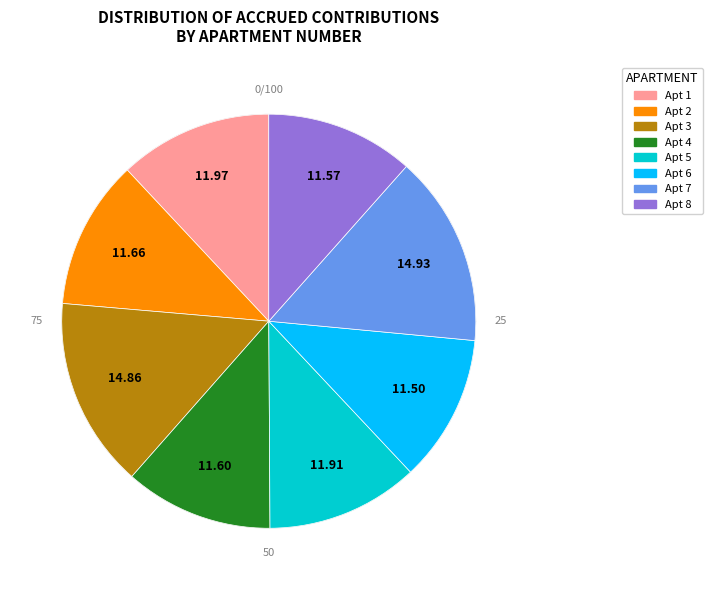

Count the number of slices in the pie.

8